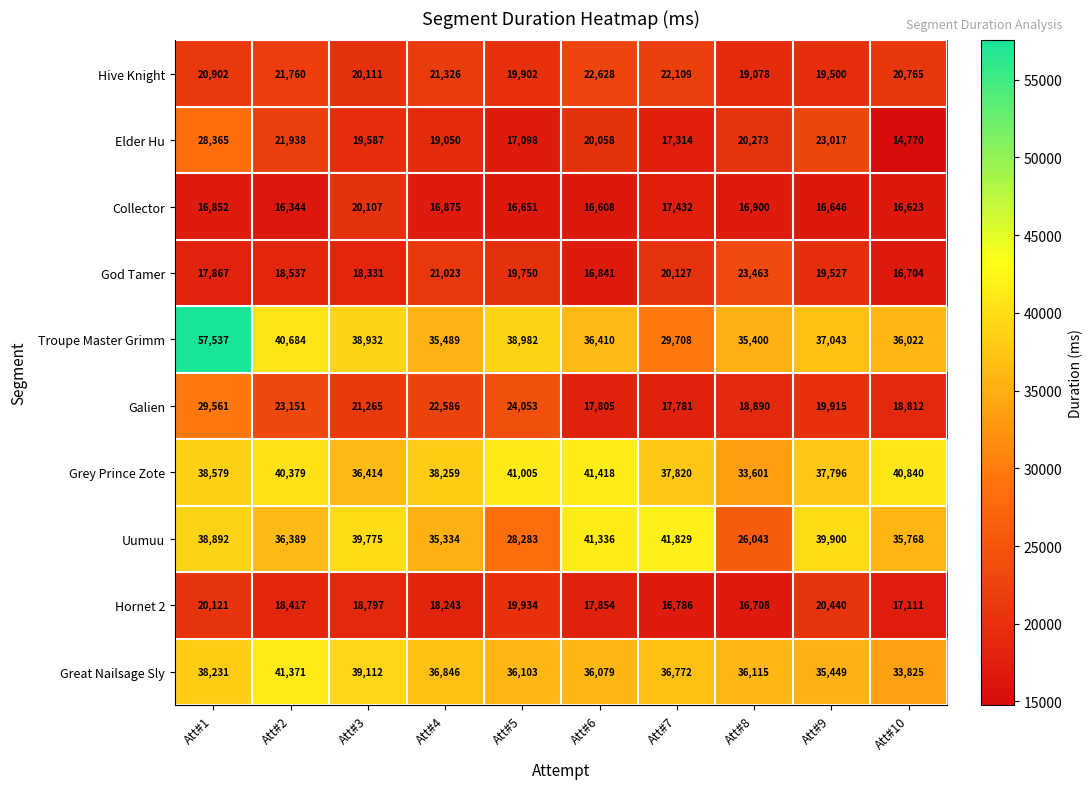

Is the value of Hive Knight at Att#6 greater than the value of God Tamer at Att#10?

Yes